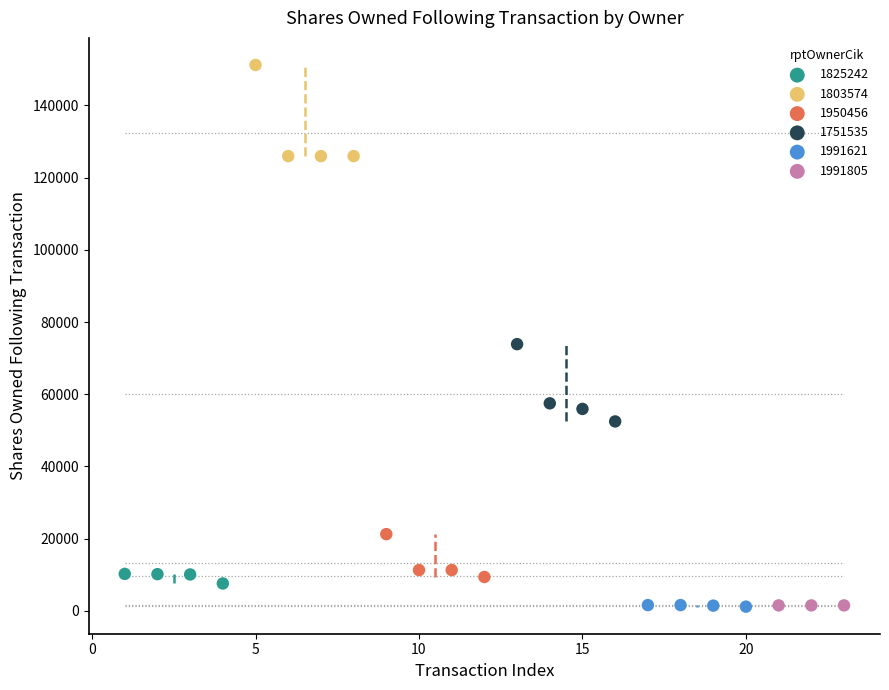

Which series contains the highest Y value?

1803574